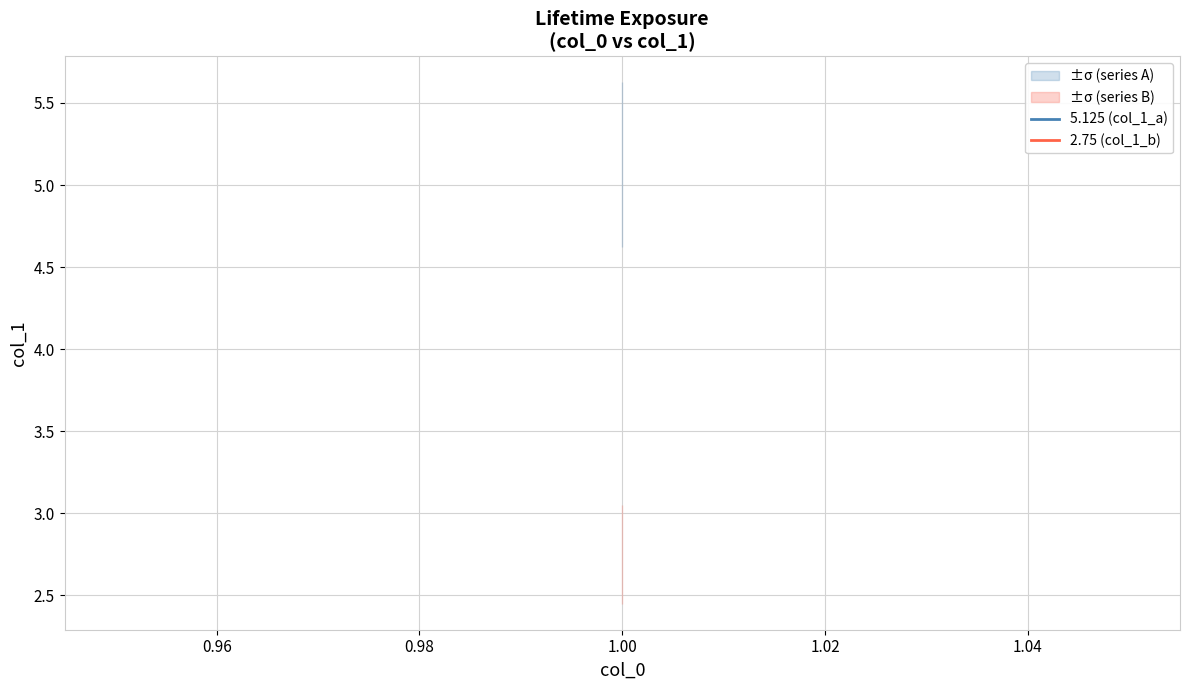

What is the average value of the 5.125 (col_1_a) series?

5.1